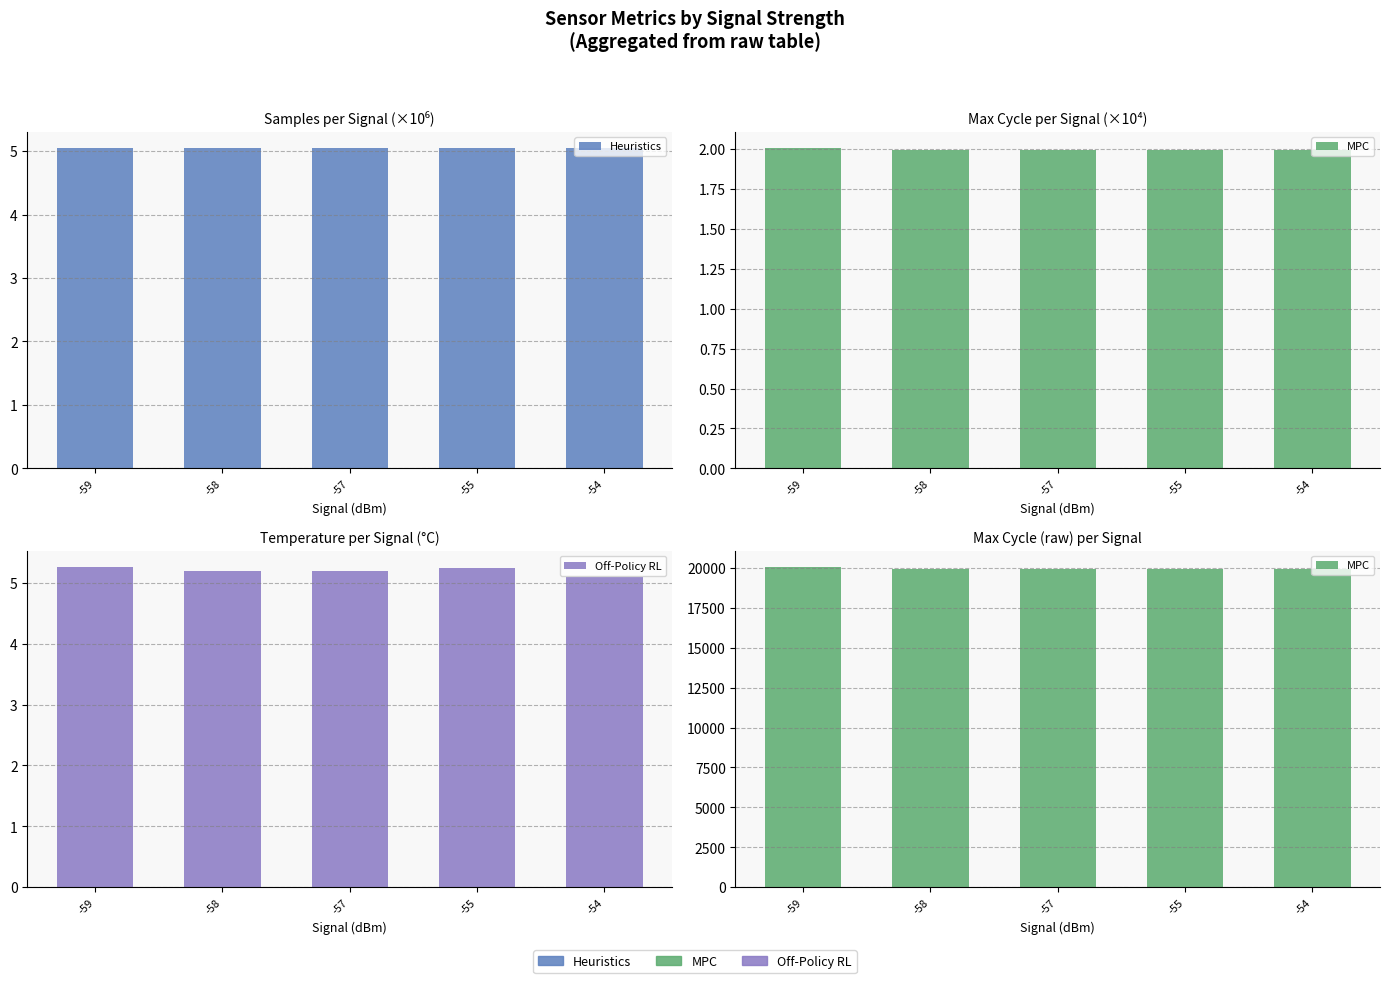

Is it true that Off-Policy RL equals 5.2 at -55?

True